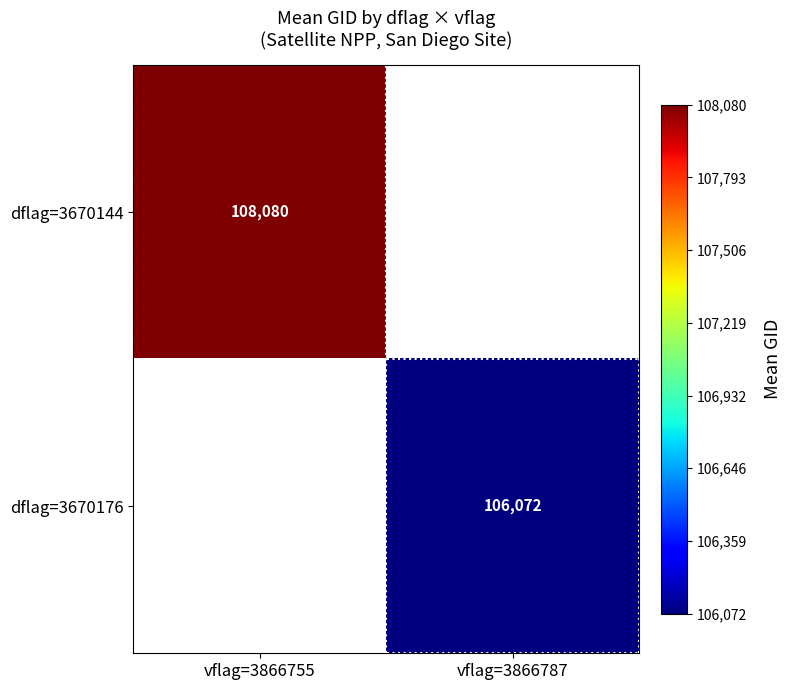

How many values in the dflag=3670176 series exceed 106071?

1